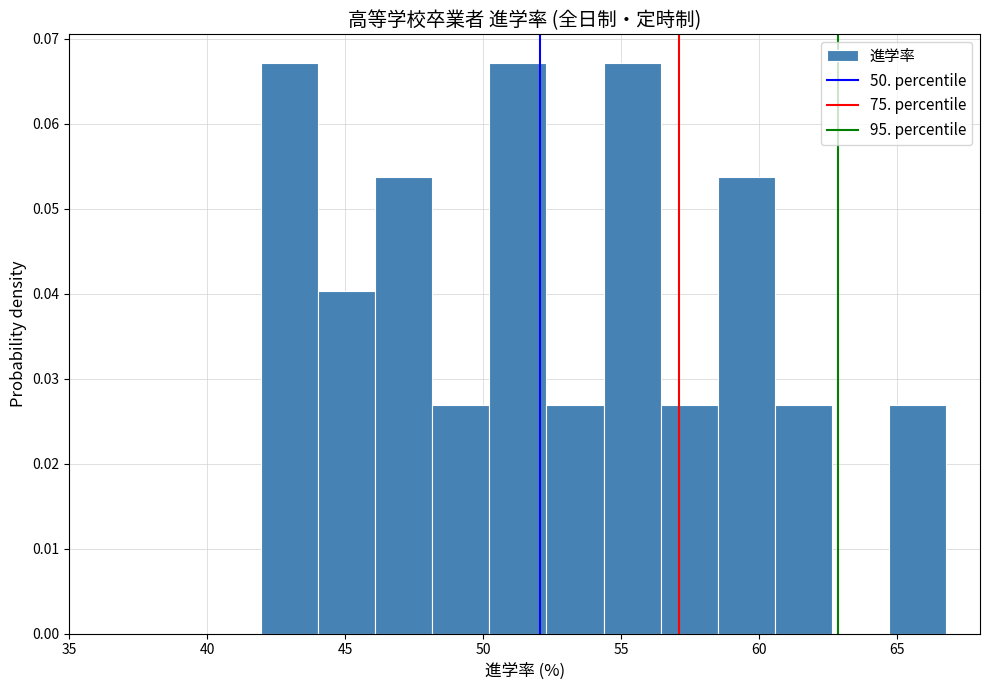

Reading left to right, transcribe this chart: for each bar, give the range it covers on the x-axis and its height. Neither the bar edges nor the heights are printed on the chart, so give them approximately, as read against the axes.

42.0 to 44.0: 0.067
44.0 to 46.0: 0.040
46.0 to 48.0: 0.054
48.0 to 50.0: 0.027
50.0 to 52.5: 0.067
52.5 to 54.5: 0.027
54.5 to 56.5: 0.067
56.5 to 58.5: 0.027
58.5 to 60.5: 0.054
60.5 to 62.5: 0.027
62.5 to 64.5: 0
64.5 to 67.0: 0.027